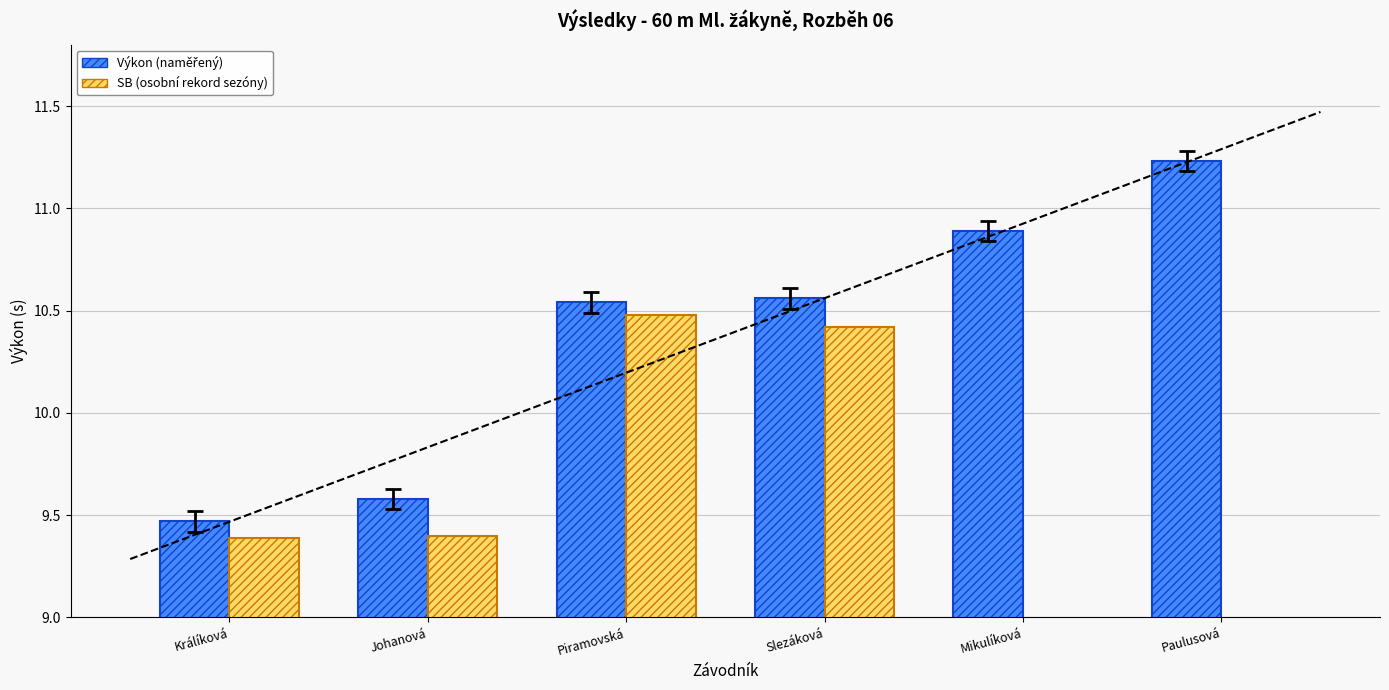

Which series has the largest total across all categories?

Výkon (naměřený)